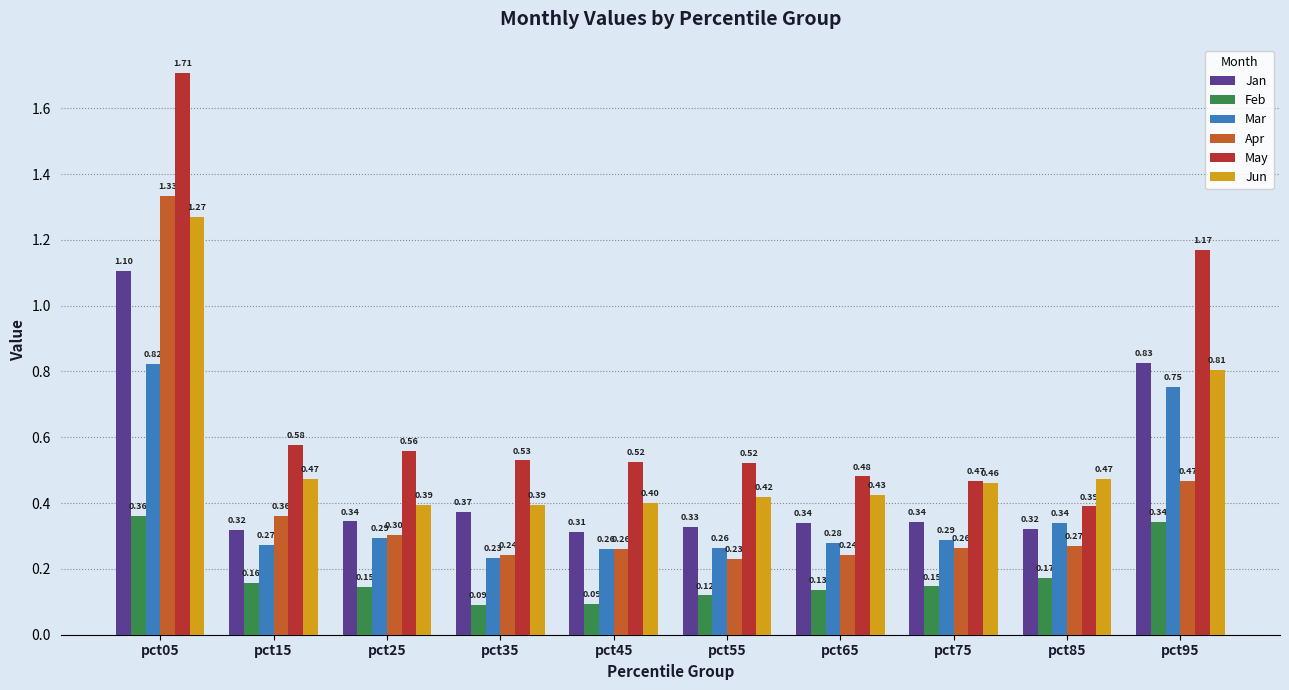

The value of Apr at pct15 is 0.4. True or false?

True